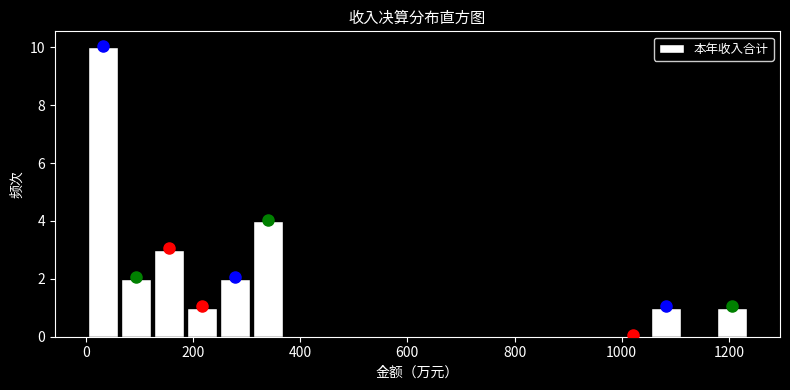

Read against the x-axis, roughly where is the centre of the tallest bar?

40